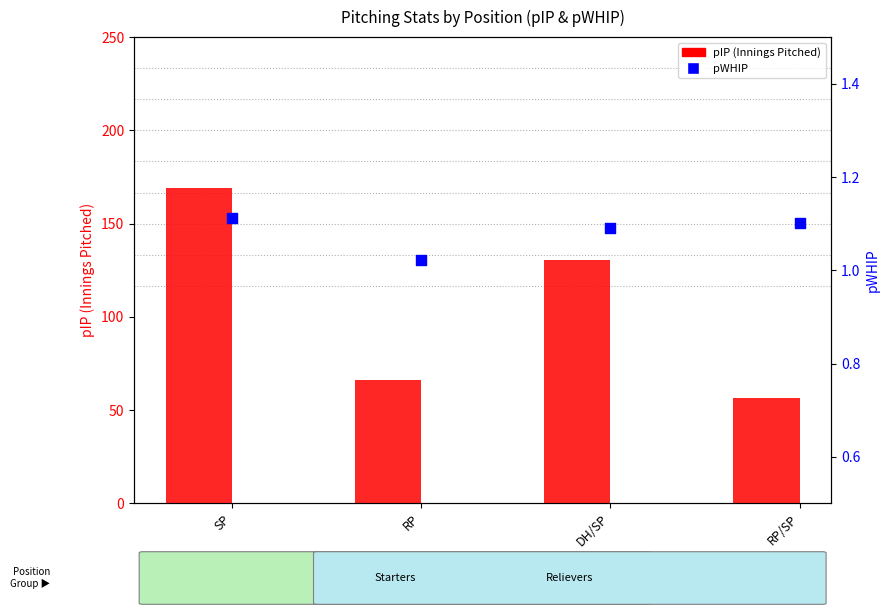

Which series reaches the maximum Y coordinate?

pIP